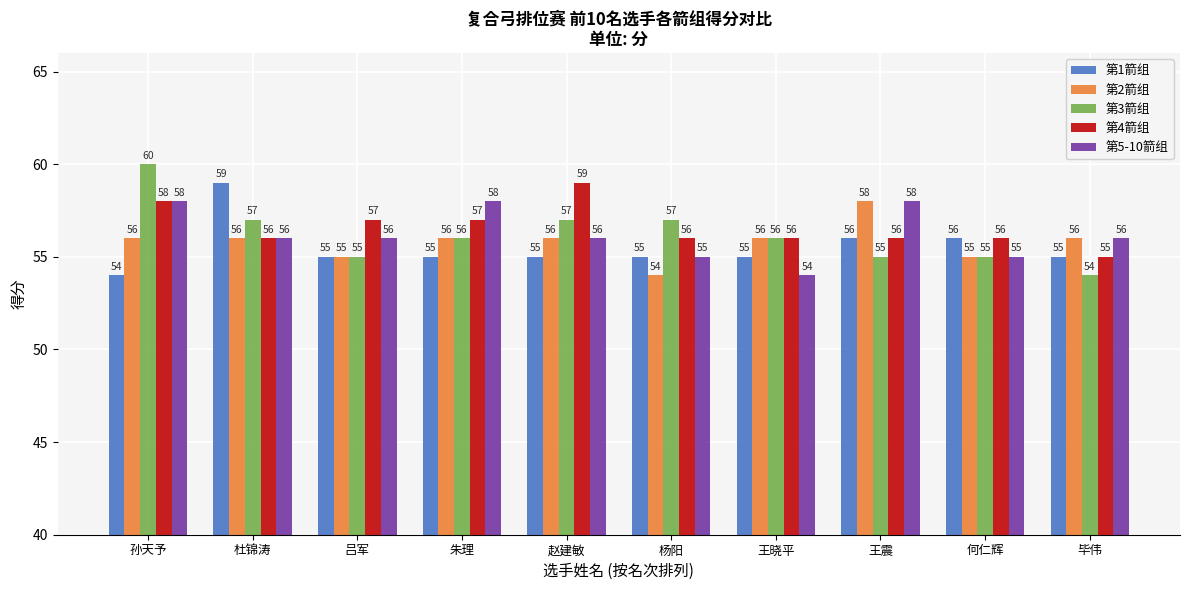

What position from the left is 孙天予?

1